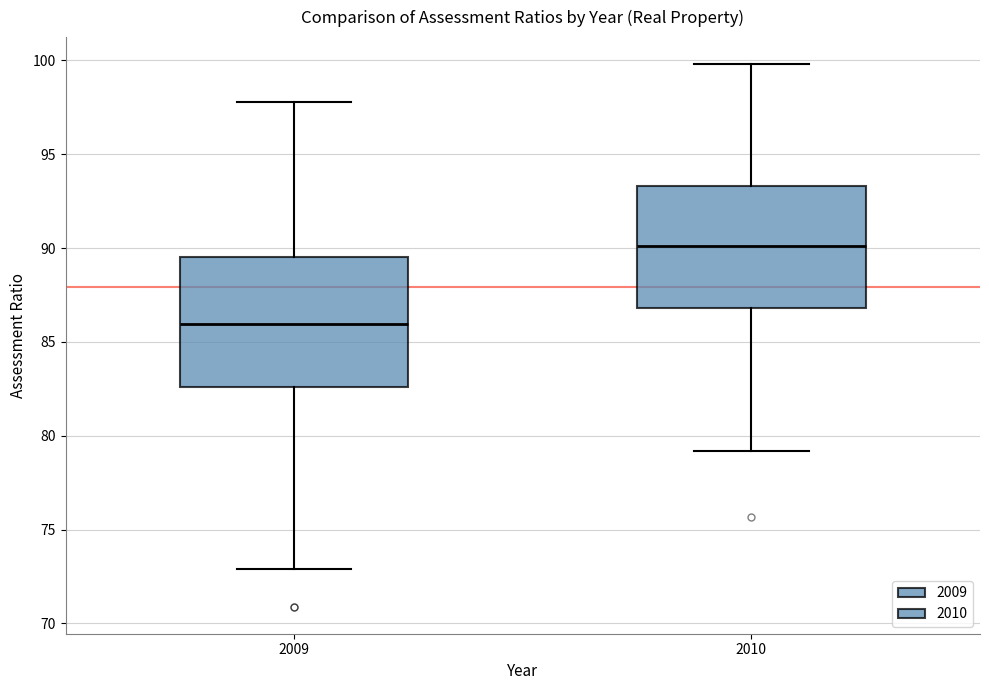

Reading left to right, read every box against the y-axis: the position of its median line, the range the box covers, and the ends of its whiskers. The values are not printed on the chart, so give them approximately, as read against the axis.

2009: median 86.0, box 82.5 to 89.5, whiskers 73.0 to 98.0
2010: median 90.0, box 87.0 to 93.5, whiskers 79.0 to 100.0